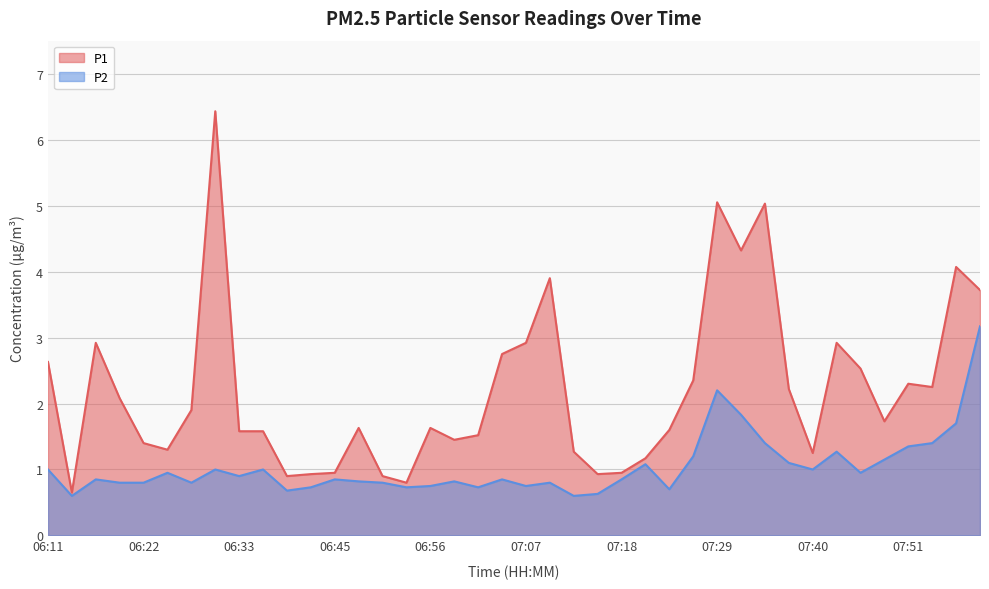

Which series has the widest spread of values?

P1